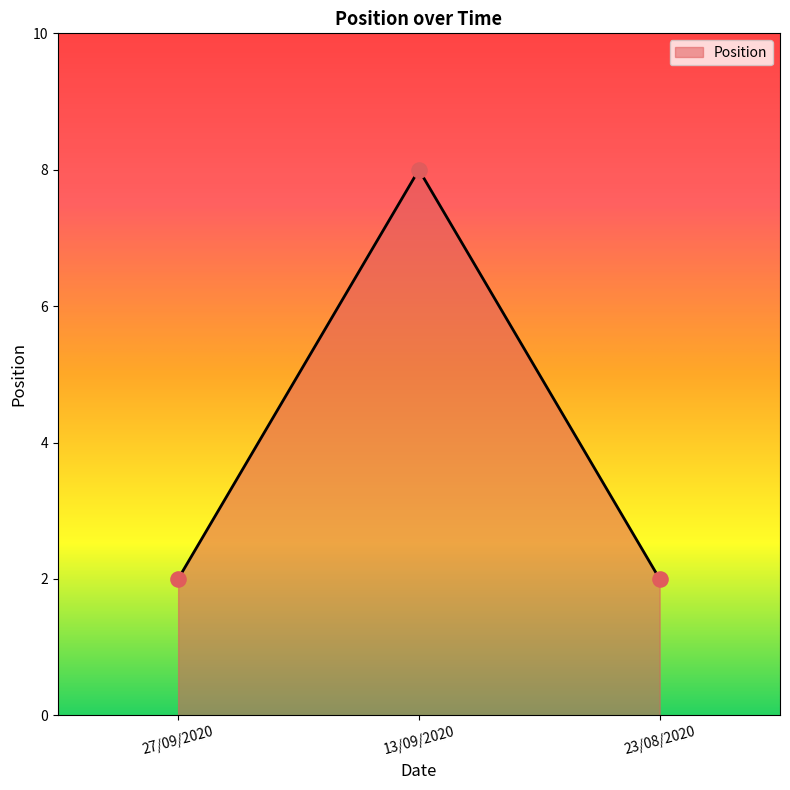

Approximately how many times larger is the value at 13/09/2020 compared to 23/08/2020?

4.0